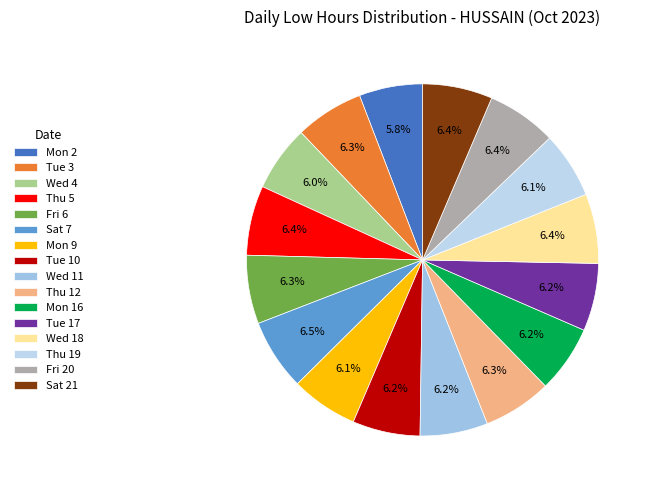

Is Fri 20 the majority of the pie?

No